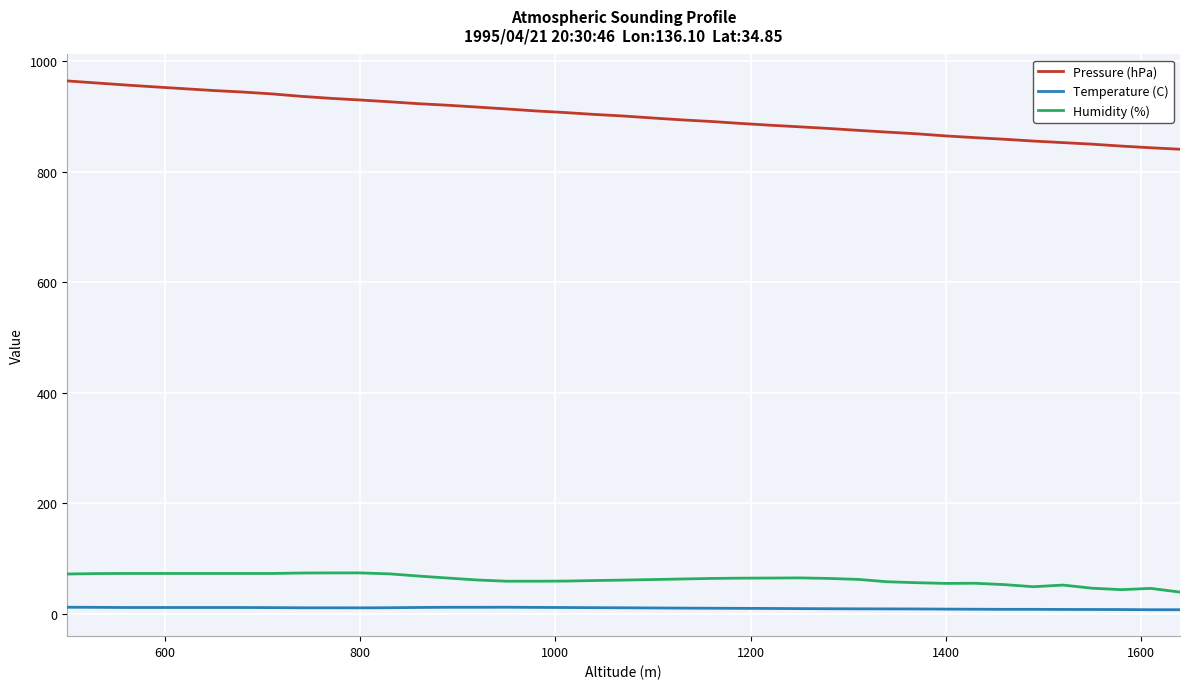

True or false: Humidity (%) and Temperature (C) cross at least once.

False